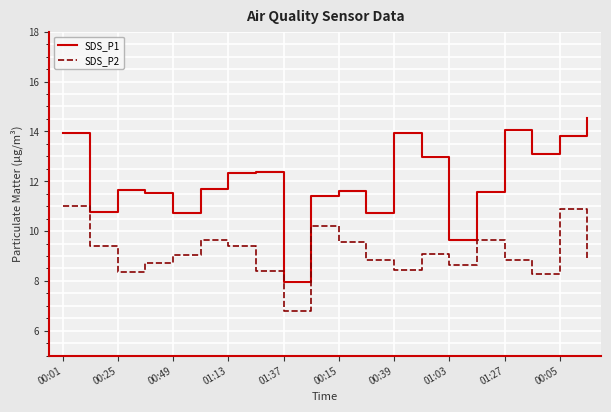

Which series has the largest total across all categories?

SDS_P1